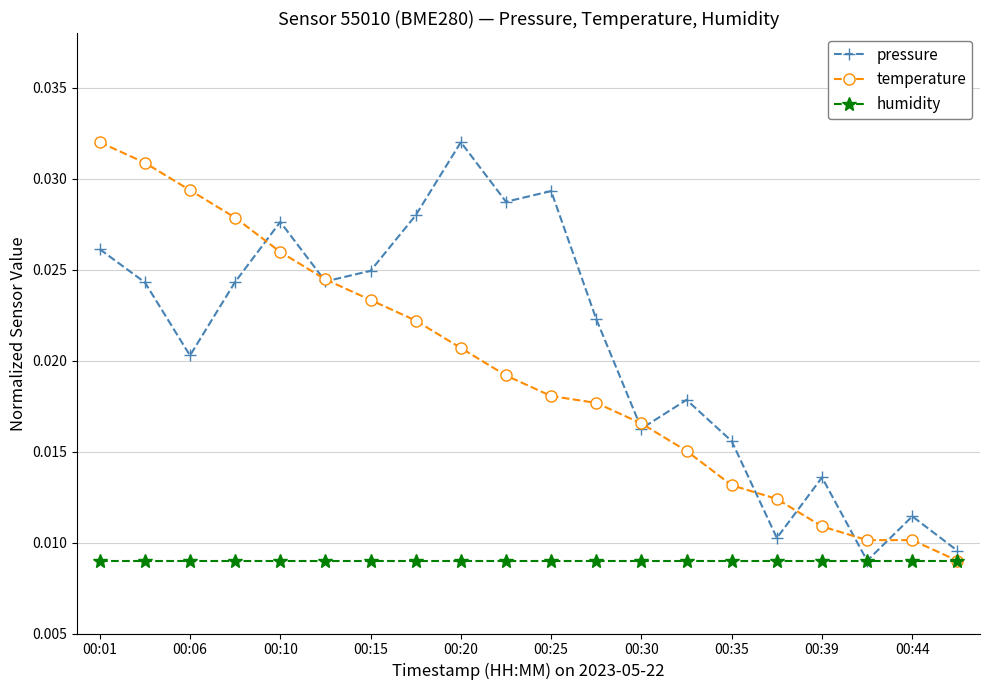

At how many categories does at least one series exceed 0?

20